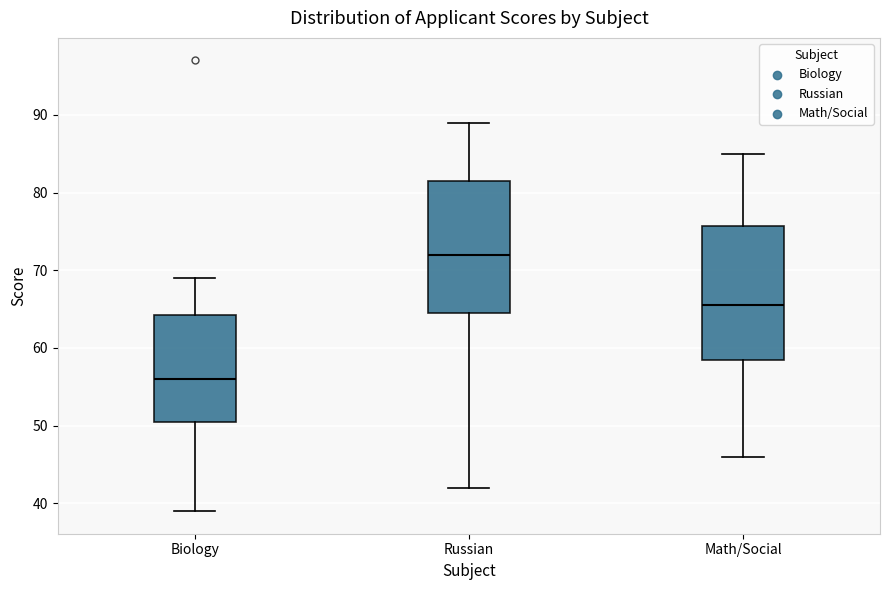

Where does the median line of the box for Math/Social sit on the y-axis? The values are not printed on the chart, so give them approximately, as read against the axis.

66